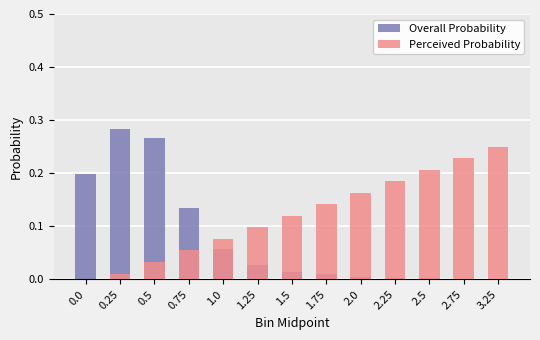

What is the sum of all Overall Probability values?

1.6